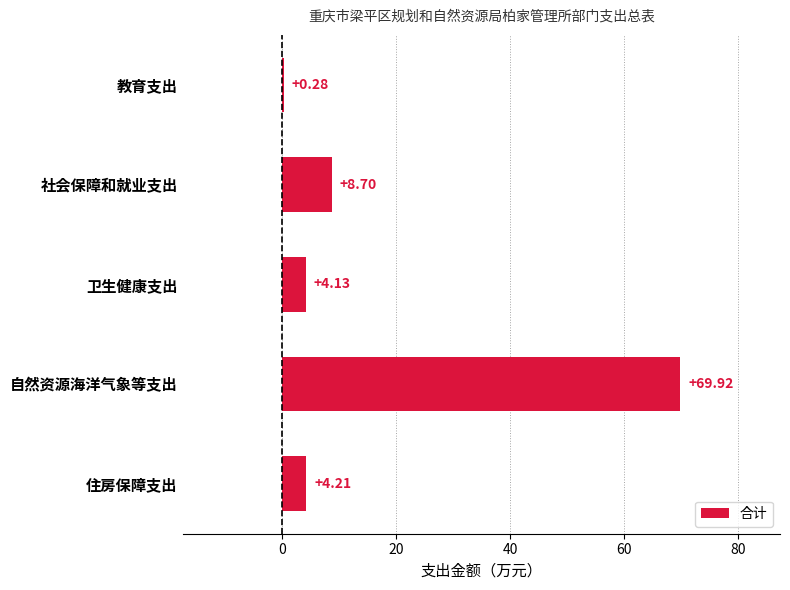

Where is the data nearest to the value 35?

社会保障和就业支出